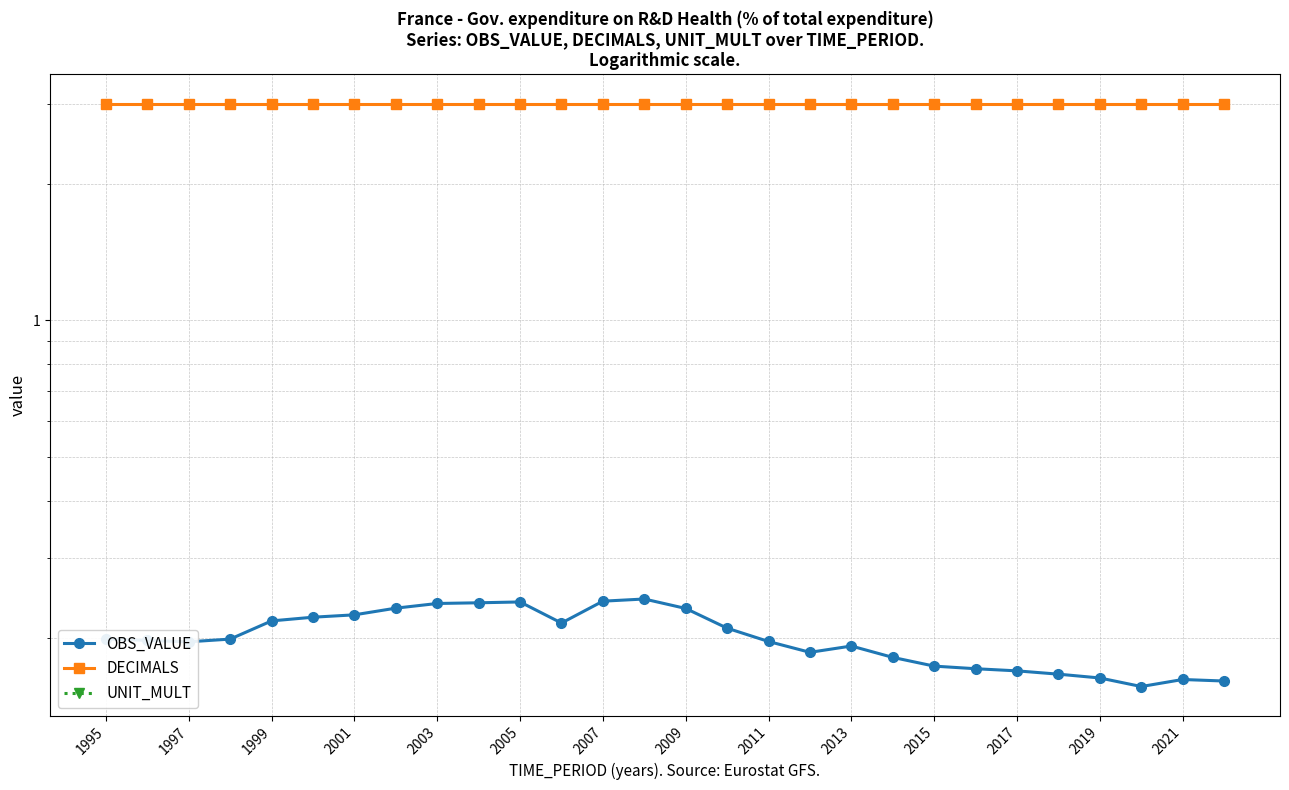

Reading left to right, list all the values displayed in this chart.

OBS_VALUE: 0.2	0.2	0.2	0.2	0.2	0.2	0.2	0.2	0.2	0.2	0.2	0.2	0.2	0.2	0.2	0.2	0.2	0.2	0.2	0.2	0.2	0.2	0.2	0.2	0.2	0.2	0.2	0.2
DECIMALS: 3.0	3.0	3.0	3.0	3.0	3.0	3.0	3.0	3.0	3.0	3.0	3.0	3.0	3.0	3.0	3.0	3.0	3.0	3.0	3.0	3.0	3.0	3.0	3.0	3.0	3.0	3.0	3.0
UNIT_MULT: 0.0	0.0	0.0	0.0	0.0	0.0	0.0	0.0	0.0	0.0	0.0	0.0	0.0	0.0	0.0	0.0	0.0	0.0	0.0	0.0	0.0	0.0	0.0	0.0	0.0	0.0	0.0	0.0